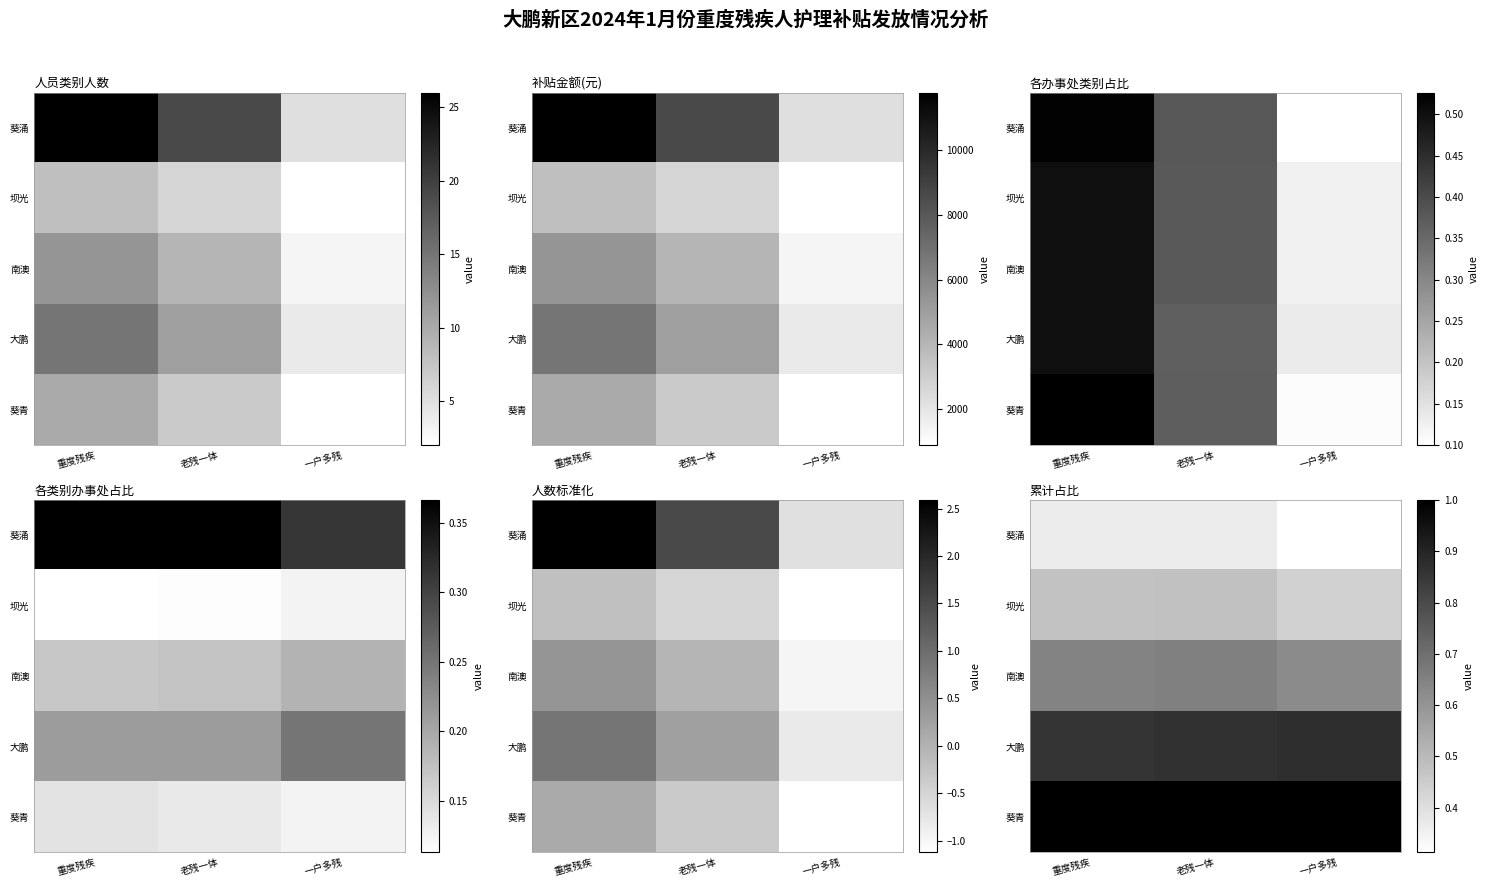

What is the difference between the 葵涌 values at 老残一体 and 一户多残?

0.1